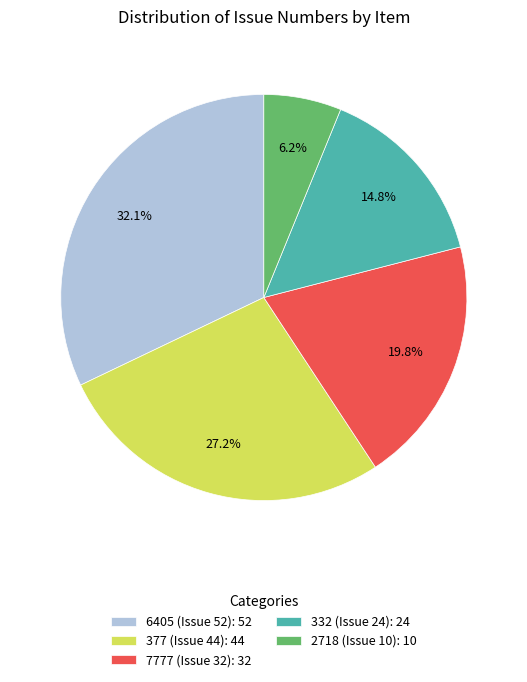

Which category has the smallest portion of the pie?

2718 (Issue 10)